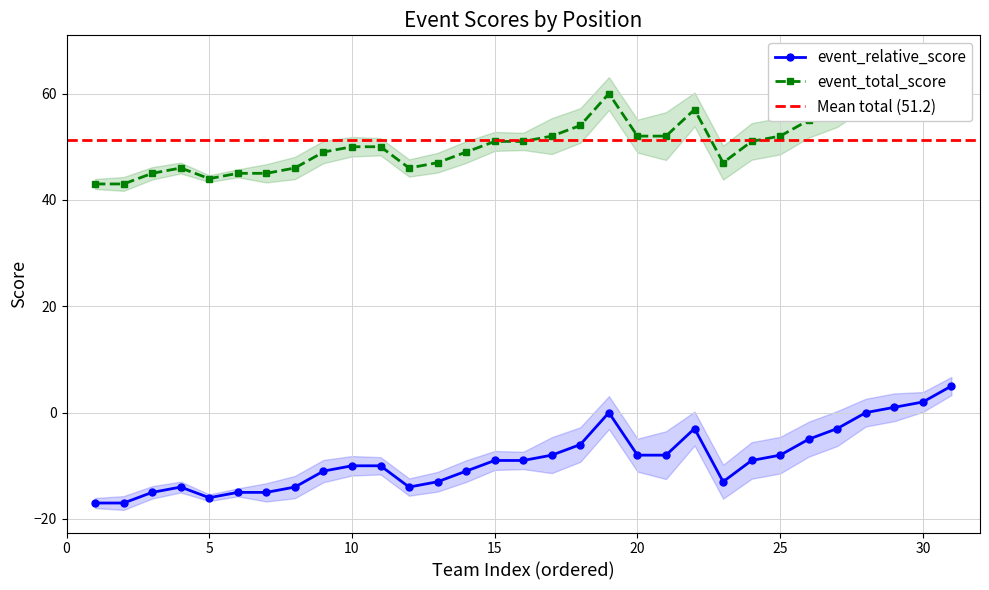

True or false: event_relative_score has a value of -14 at 20.

False